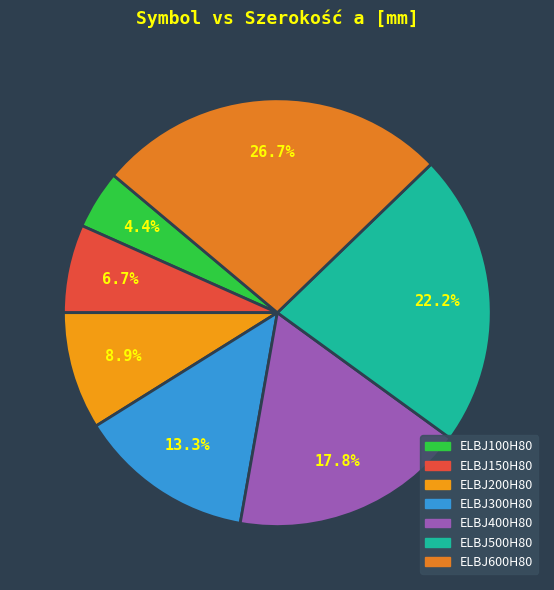

Count the number of slices in the pie.

7